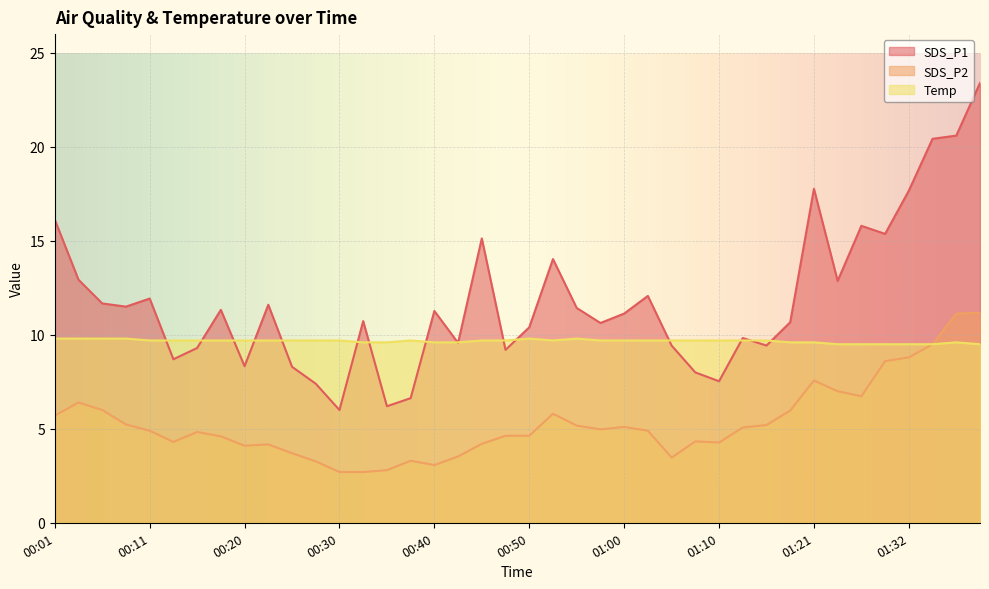

Rank the series by their maximum value, from lowest to highest.

Temp, SDS_P2, SDS_P1